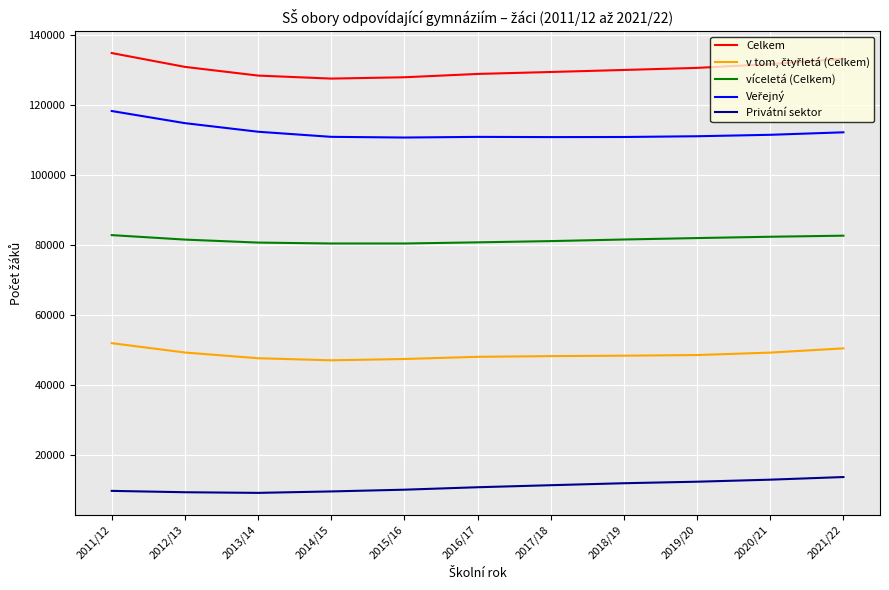

Is the value of Privátní sektor at 2012/13 greater than the value of víceletá (Celkem) at 2018/19?

No